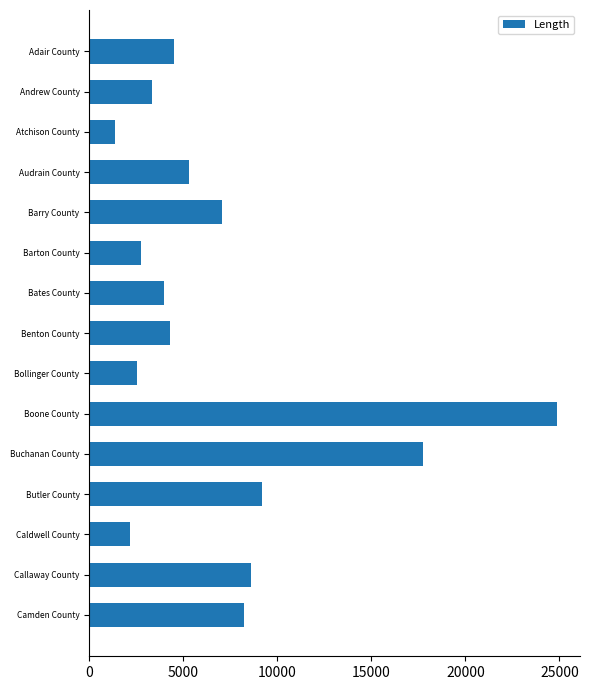

The value at Buchanan County is 5537. True or false?

False